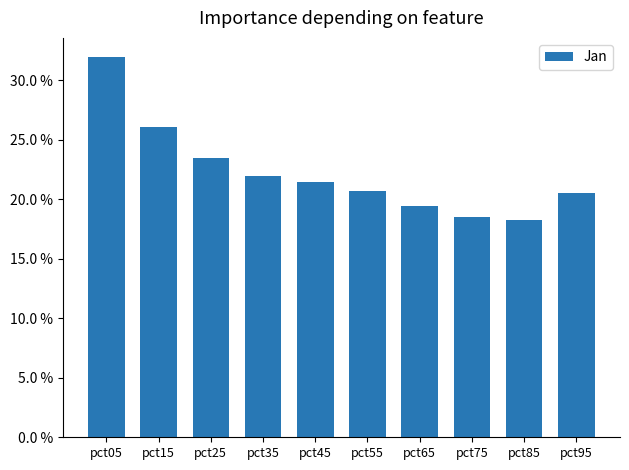

At which label does the data first exceed 2?

pct05